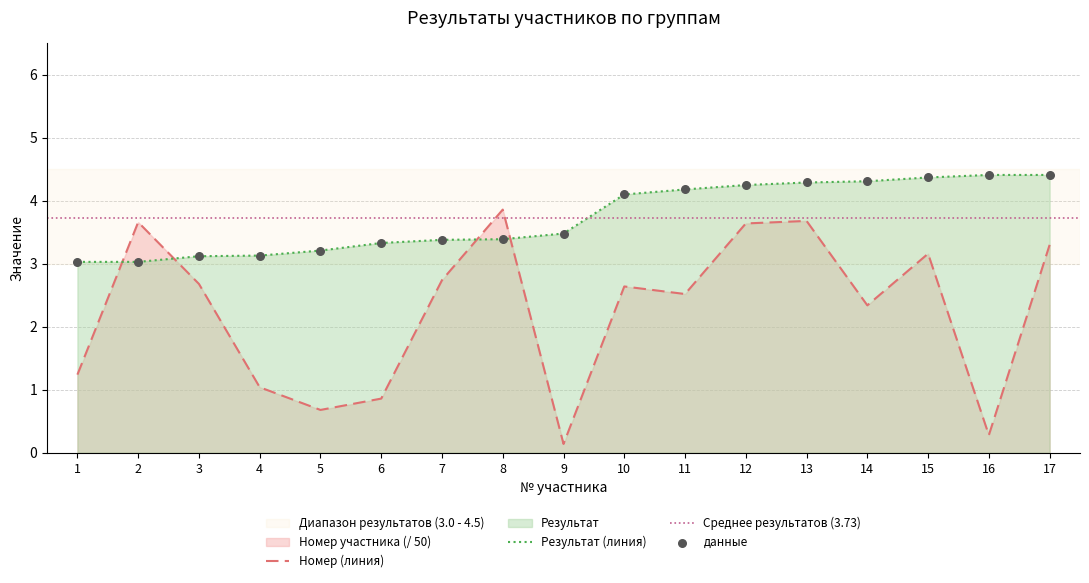

Which series has the largest total across all categories?

Результат